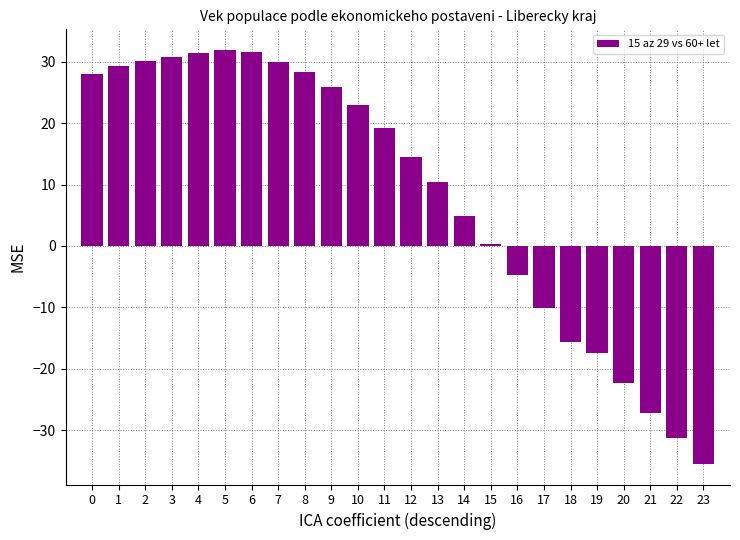

What is the value of the 22nd bar from the left?

-27.2